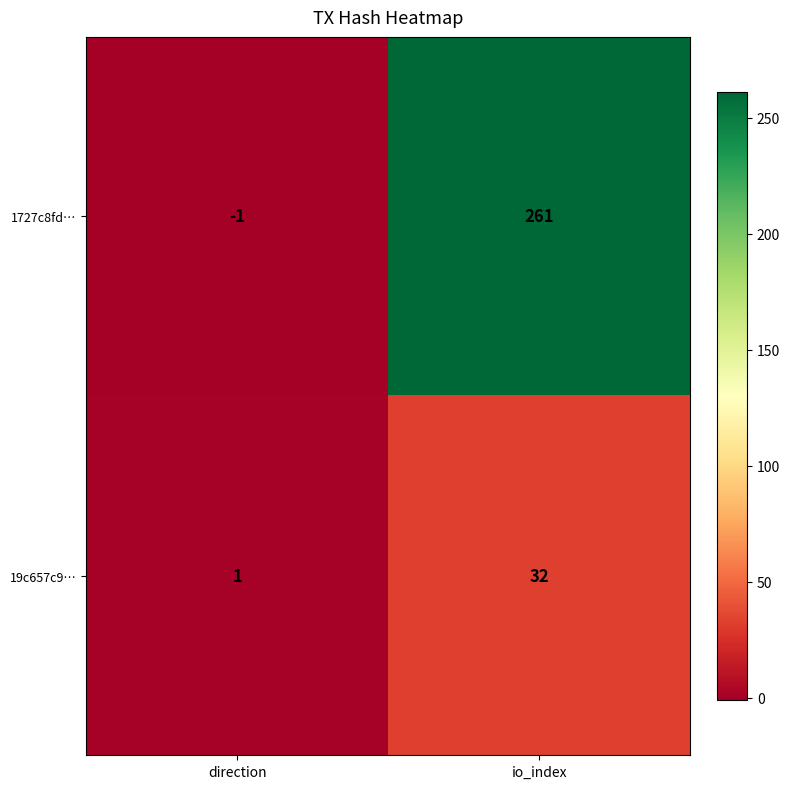

At how many categories does at least one series exceed 53?

1